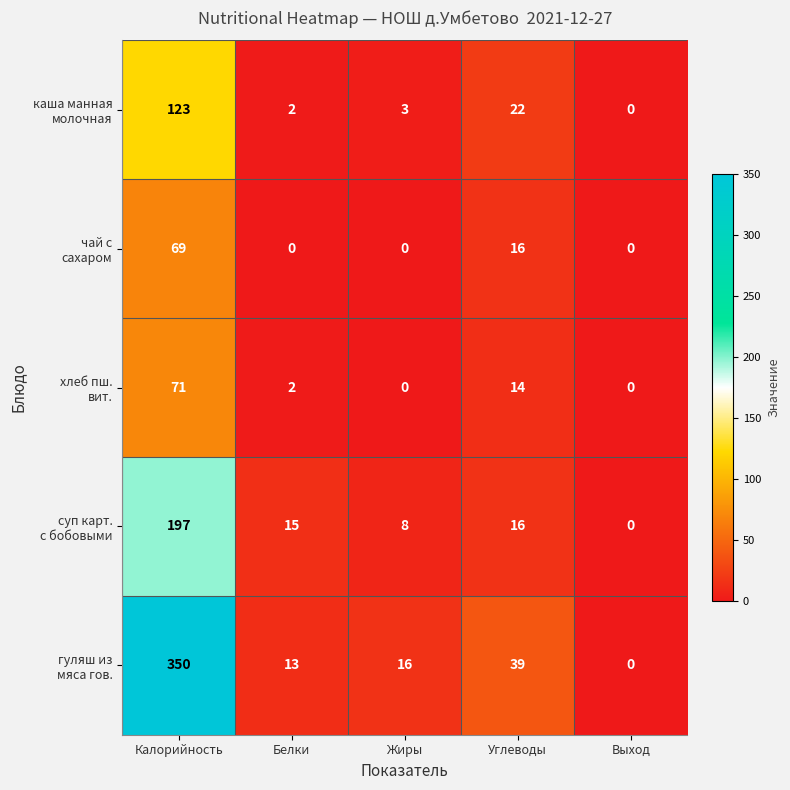

At which category does the chart reach its peak across all series?

Калорийность